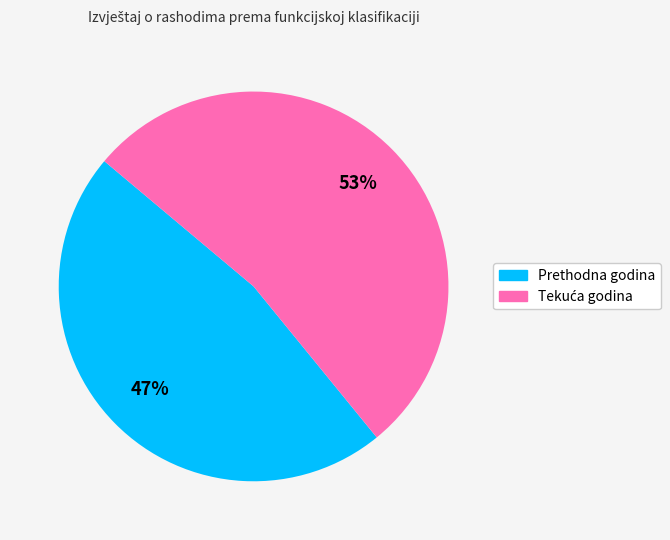

Does any single category account for the majority?

Yes